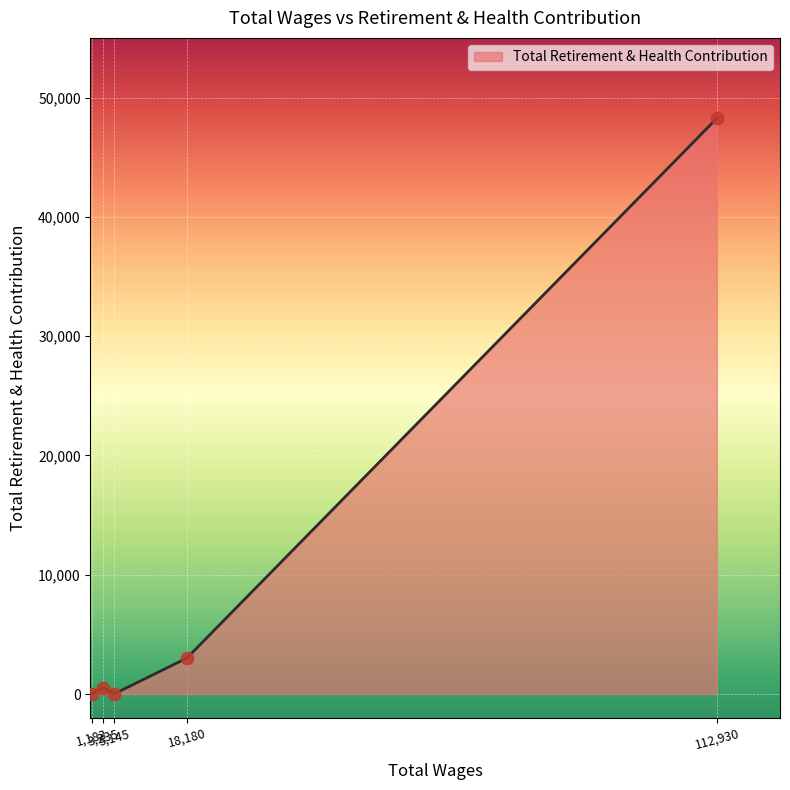

What is the difference between the maximum and minimum values?

48257